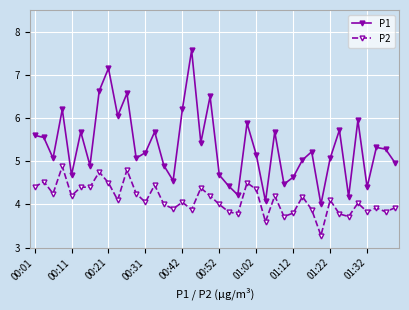

What are all the series names shown in the legend?

P1, P2